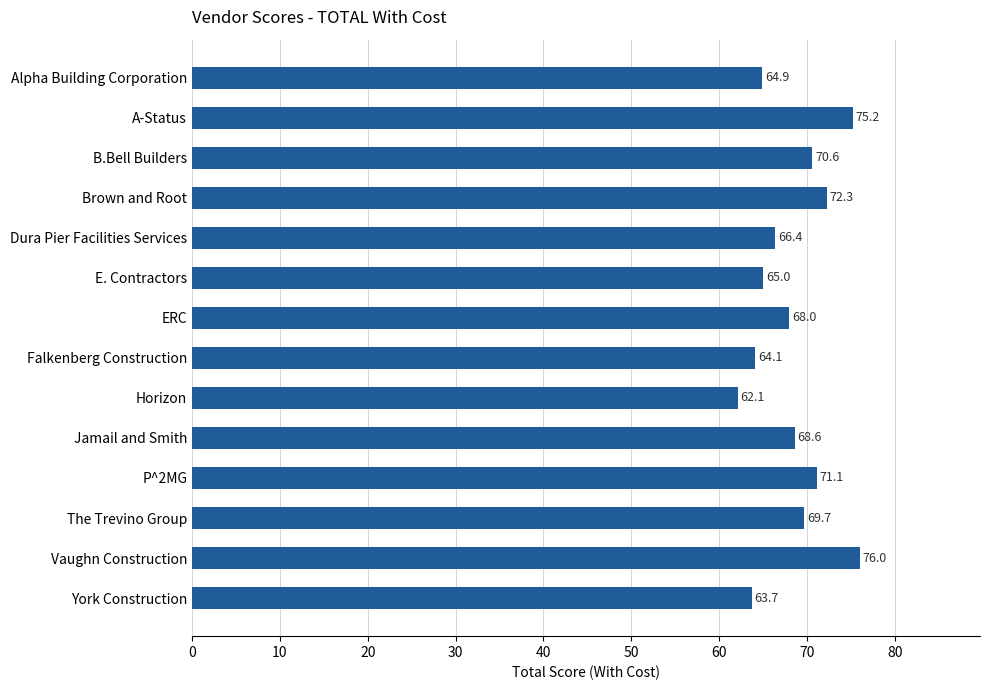

The chart shows a value of 39.1 at E. Contractors. True or false?

False